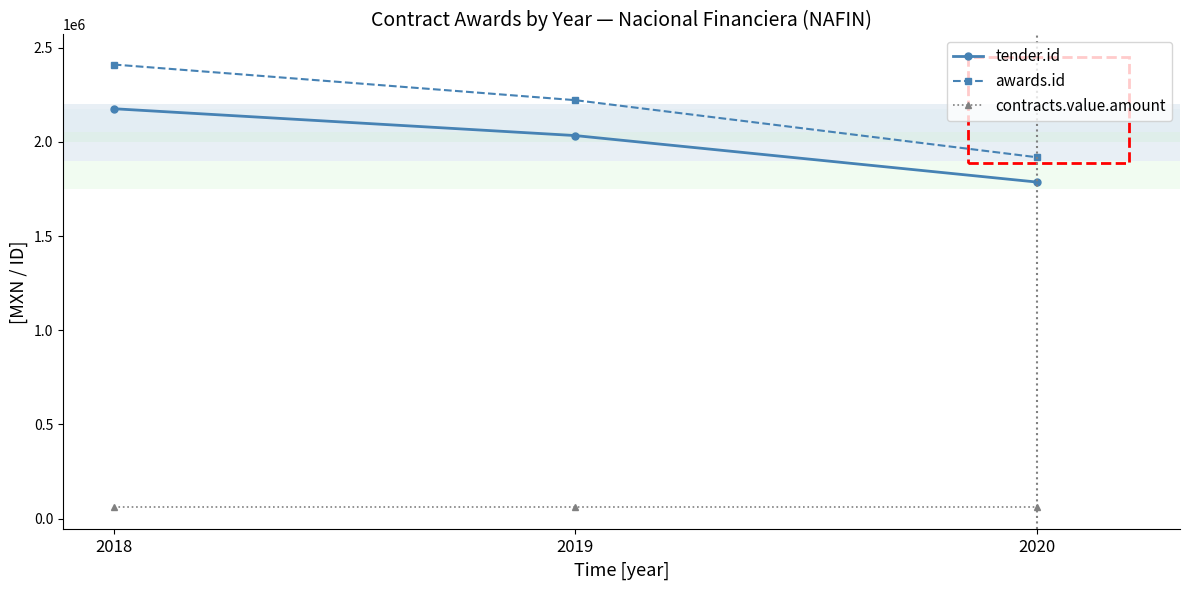

Is the value of tender.id at 2018 greater than the value of contracts.value.amount at 2020?

Yes